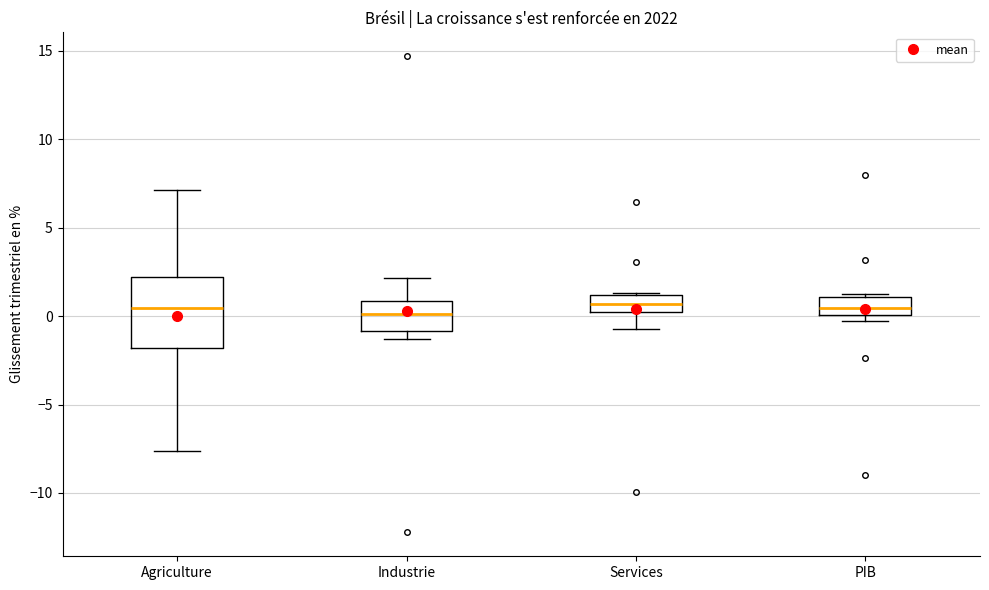

Reading left to right, read every box against the y-axis: the position of its median line, the range the box covers, and the ends of its whiskers. The values are not printed on the chart, so give them approximately, as read against the axis.

Agriculture: median 0.5, box -2.0 to 2.0, whiskers -7.5 to 7.0
Industrie: median 0.0, box -1.0 to 1.0, whiskers -1.5 to 2.0
Services: median 0.5, box 0.0 to 1.0, whiskers -1.0 to 1.5
PIB: median 0.5, box 0.0 to 1.0, whiskers -0.5 to 1.0